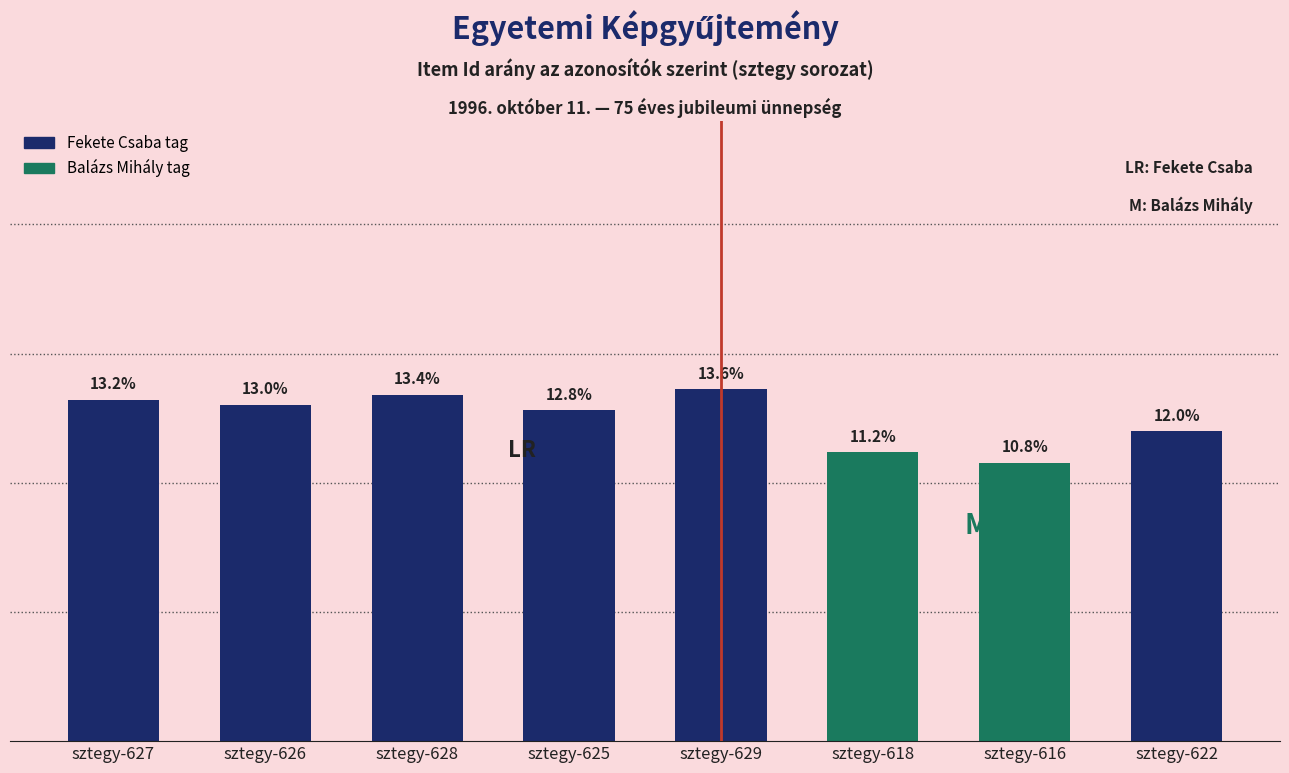

List the series in order of their overall mean, highest first.

Fekete Csaba tag, Balázs Mihály tag